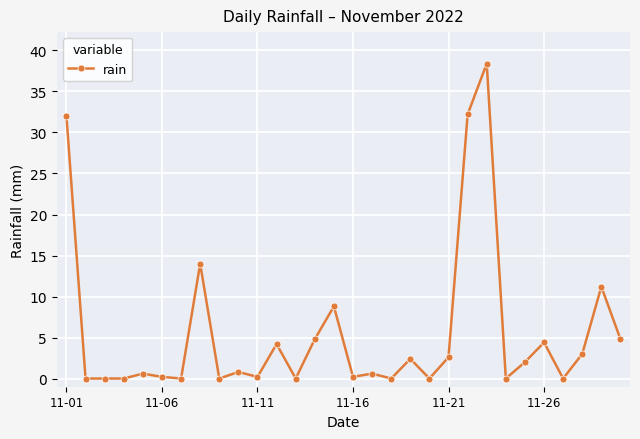

True or false: the data has more than 1 interior local peaks.

True